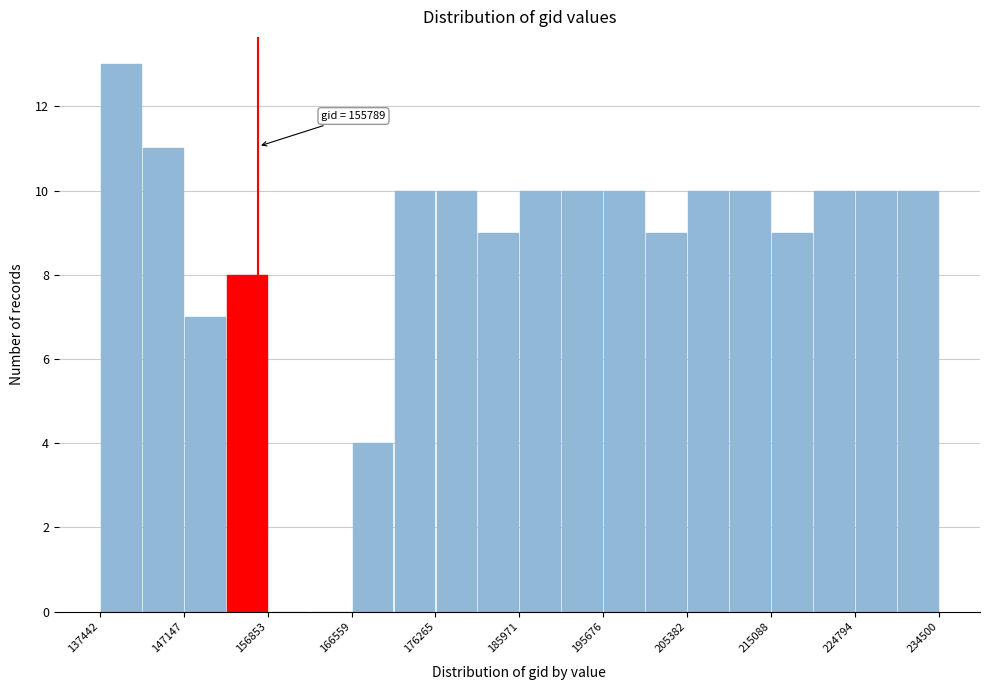

Which range on the x-axis has the tallest bar?

137000 to 142000